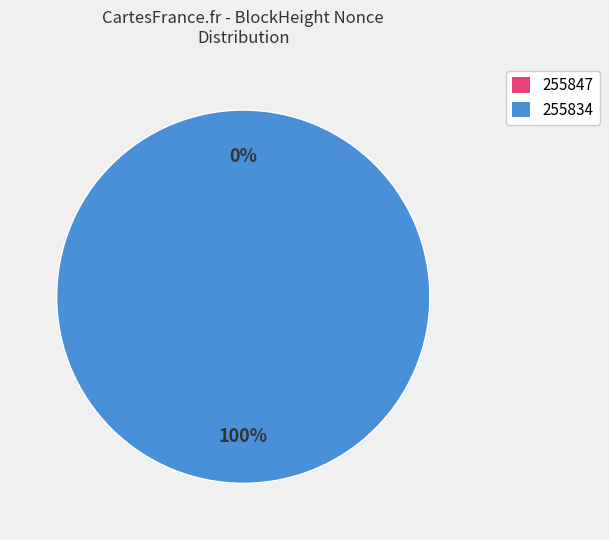

How many segments does this pie chart have?

2